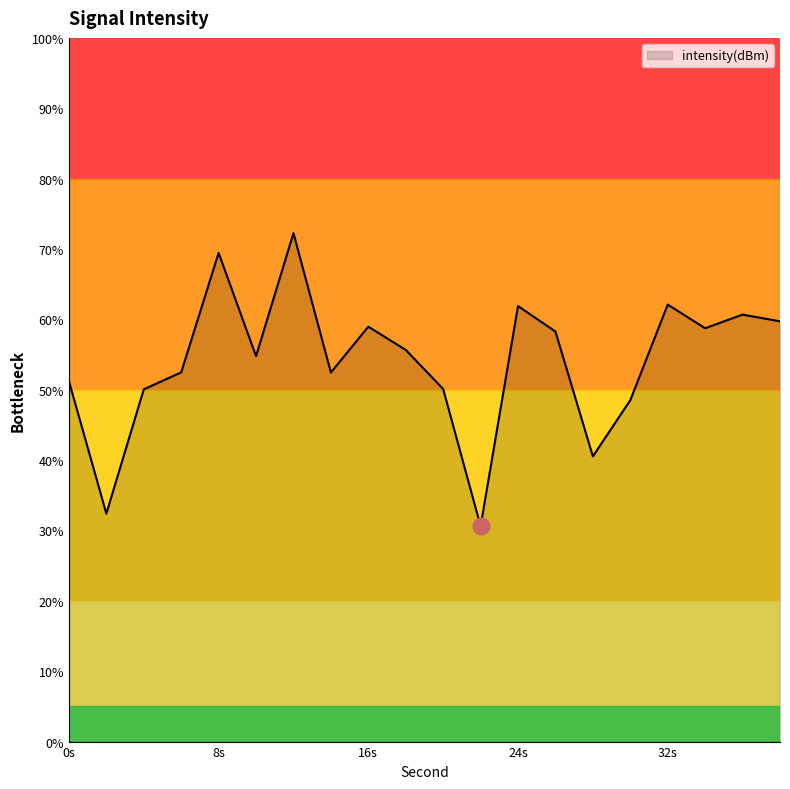

What is the difference between the maximum and minimum values?

41.6